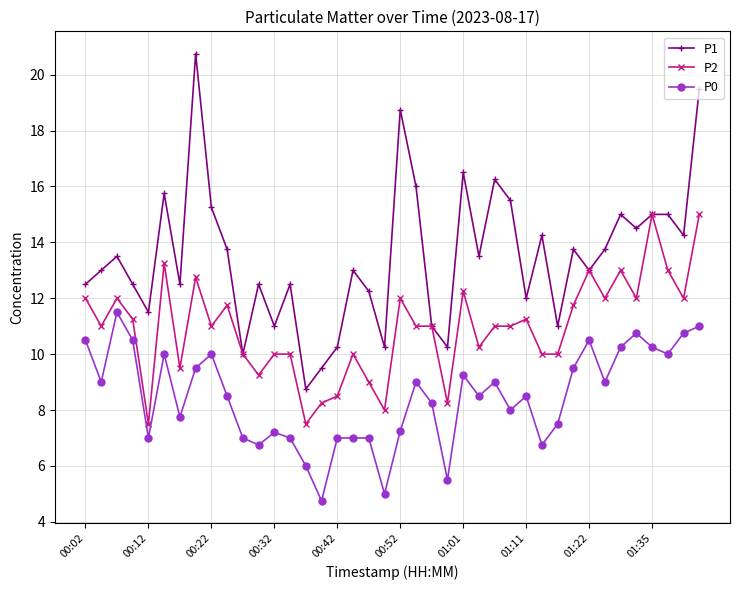

Which series has the largest total across all categories?

P1